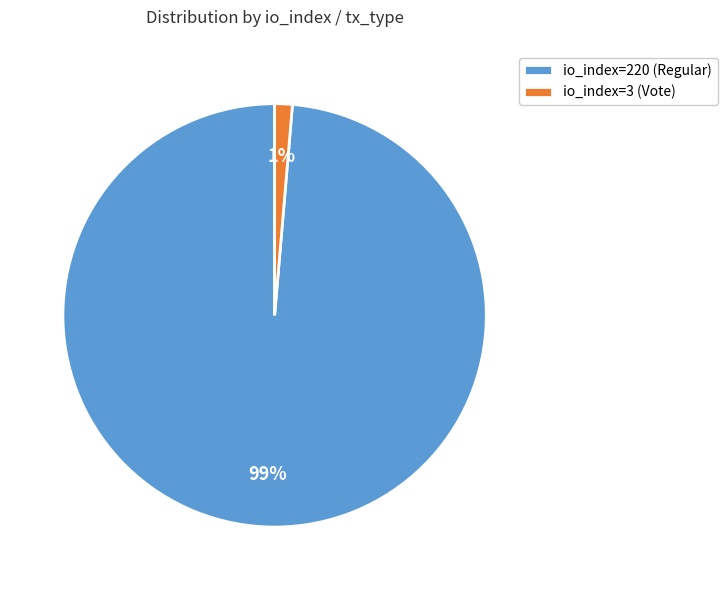

Which category accounts for the majority?

io_index=220 (Regular)